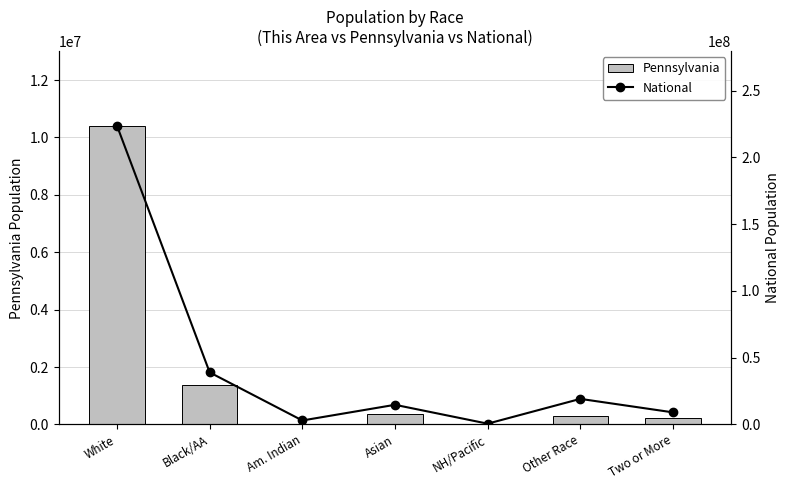

Rank the series by their average value, from lowest to highest.

Pennsylvania, National